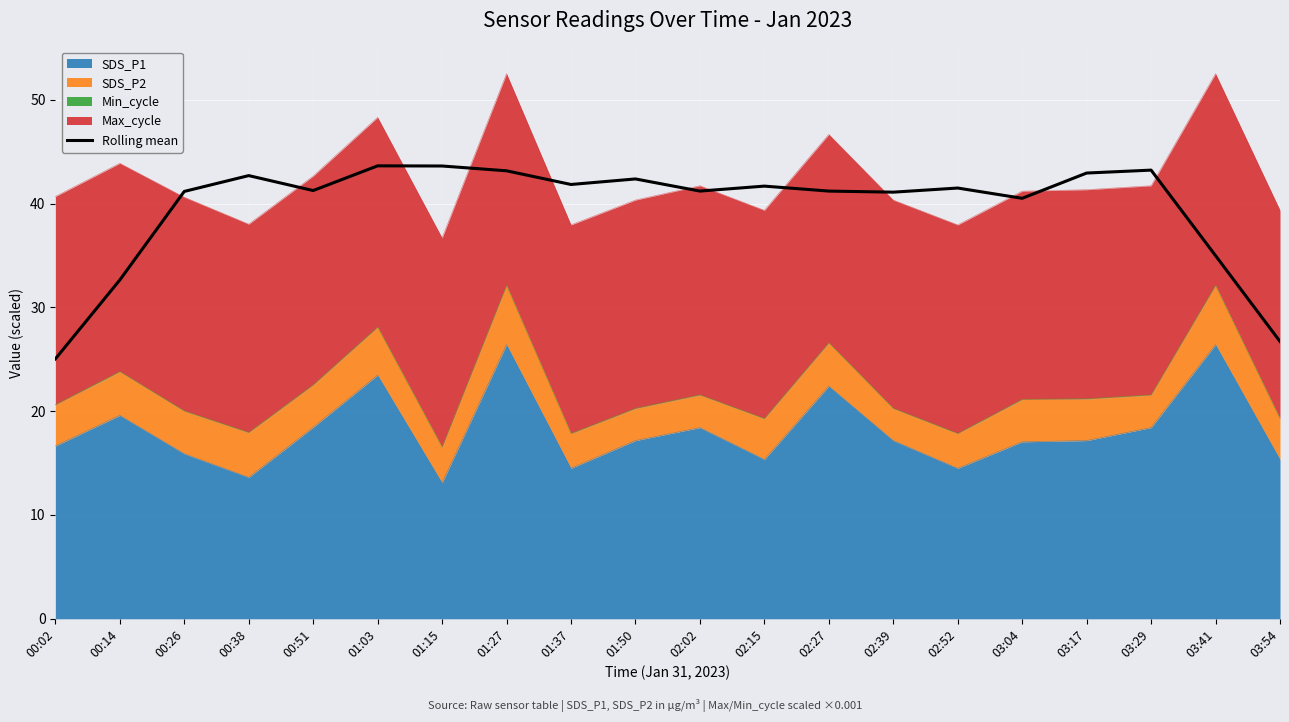

Reading left to right, transcribe all the data shown in this chart.

25.0	32.6	41.2	42.7	41.3	43.6	43.6	43.2	41.8	42.4	41.2	41.7	41.2	41.1	41.5	40.5	42.9	43.2	35.0	26.7